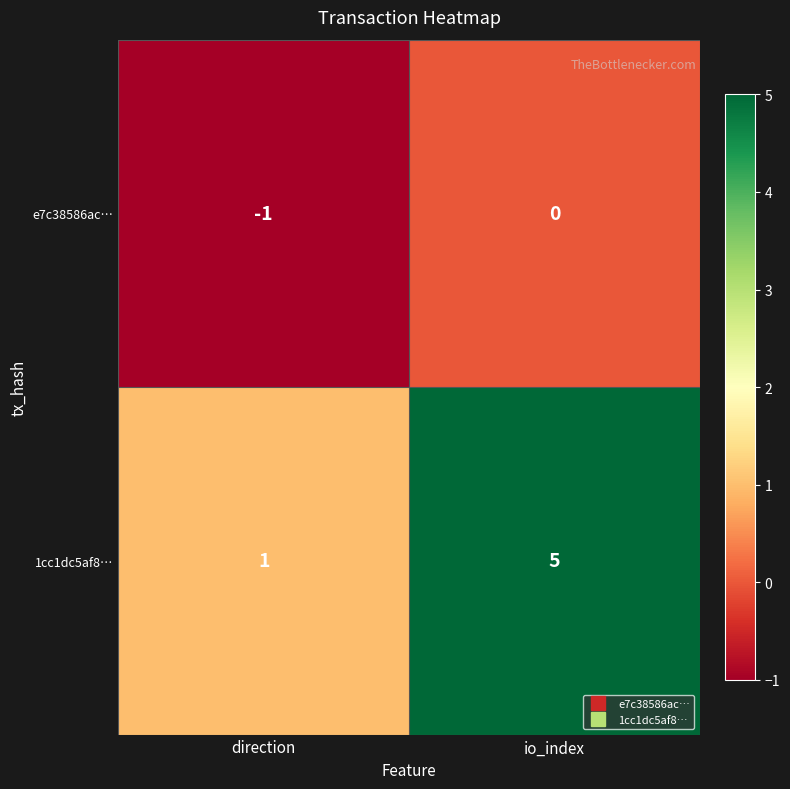

What is the difference between the highest and lowest values at io_index?

5